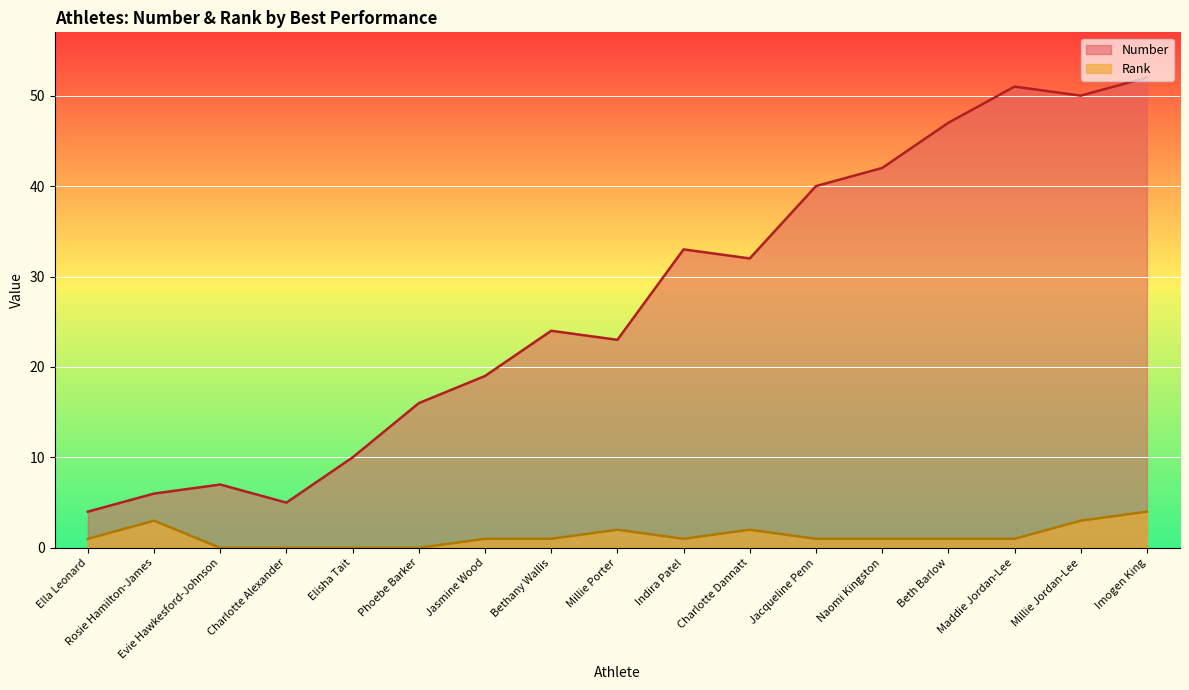

List the labels in order of Rank value, smallest first.

Evie Hawkesford-Johnson, Charlotte Alexander, Elisha Tait, Phoebe Barker, Ella Leonard, Jasmine Wood, Bethany Wallis, Indira Patel, Jacqueline Penn, Naomi Kingston, Beth Barlow, Maddie Jordan-Lee, Millie Porter, Charlotte Dannatt, Rosie Hamilton-James, Millie Jordan-Lee, Imogen King